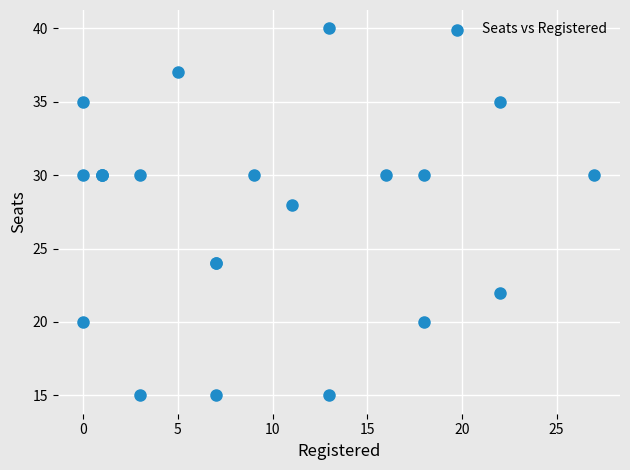

What Y value in the scatter plot is closest to 27?

28